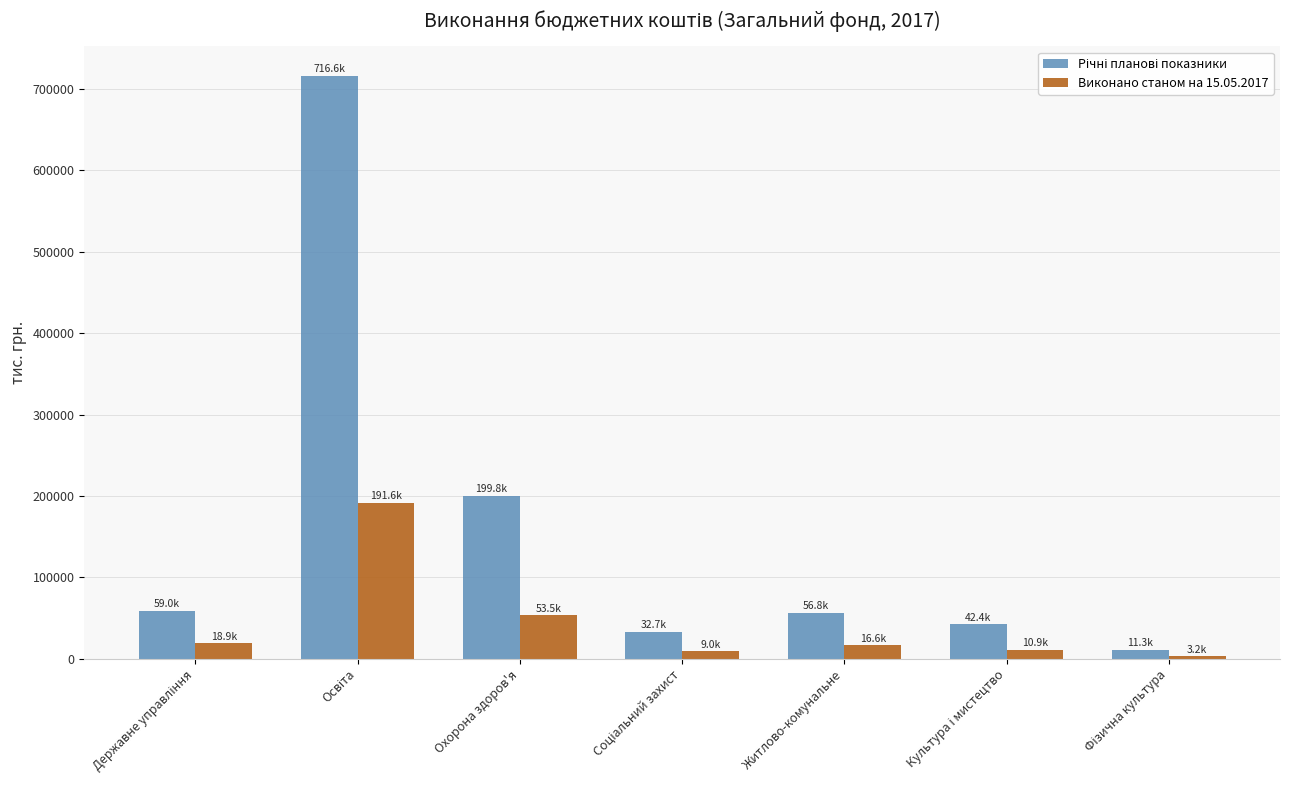

What is the maximum value shown in the chart?

716587.6